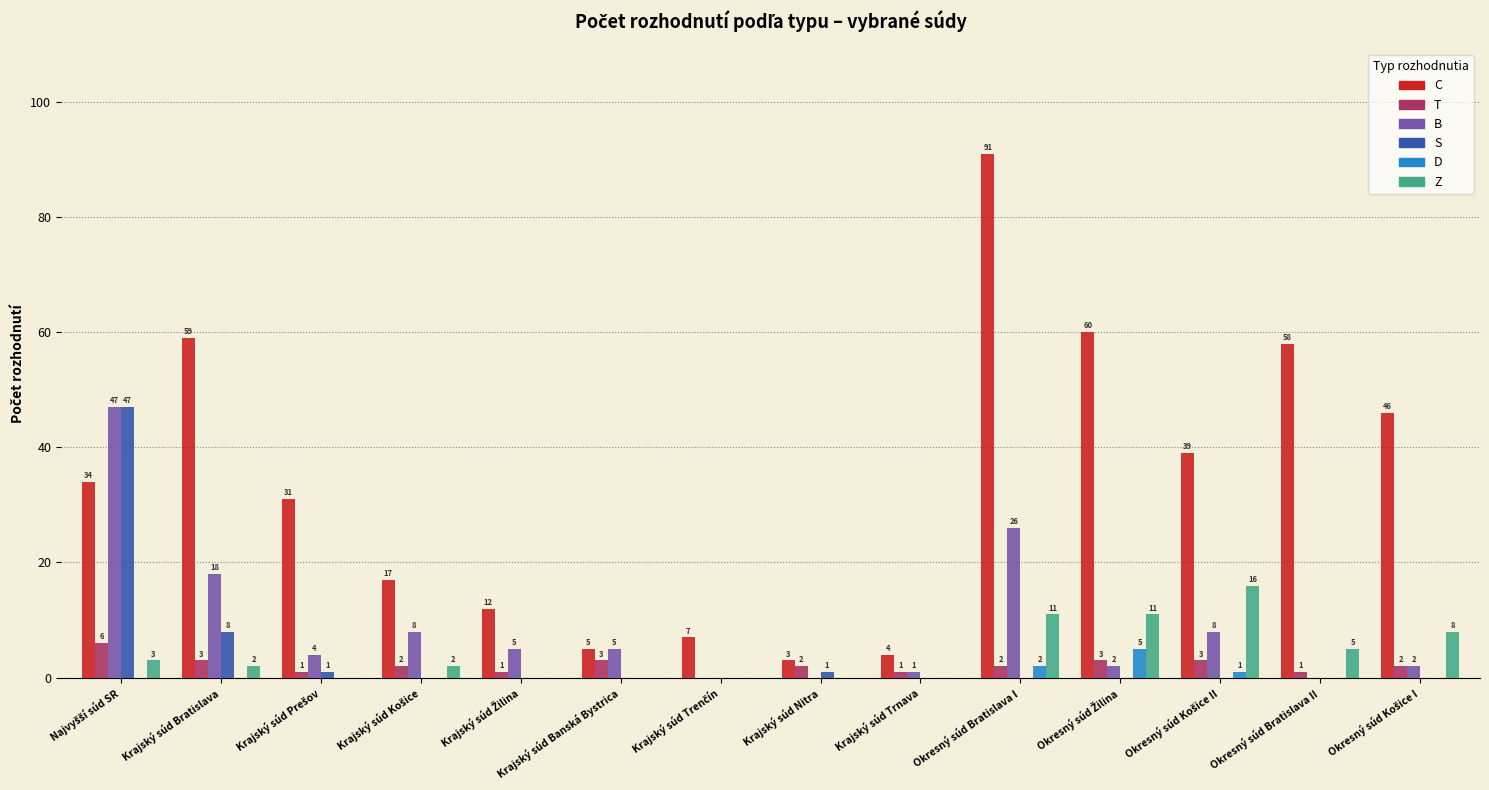

What is the total value across all series at Okresný súd Bratislava II?

64